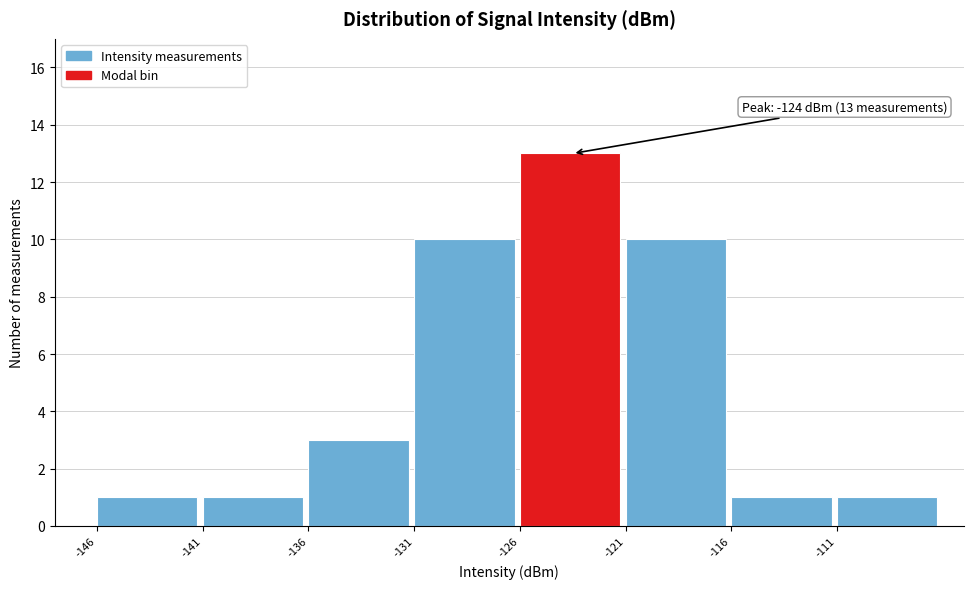

Over which range of the x-axis is the bar tallest?

-126 to -121